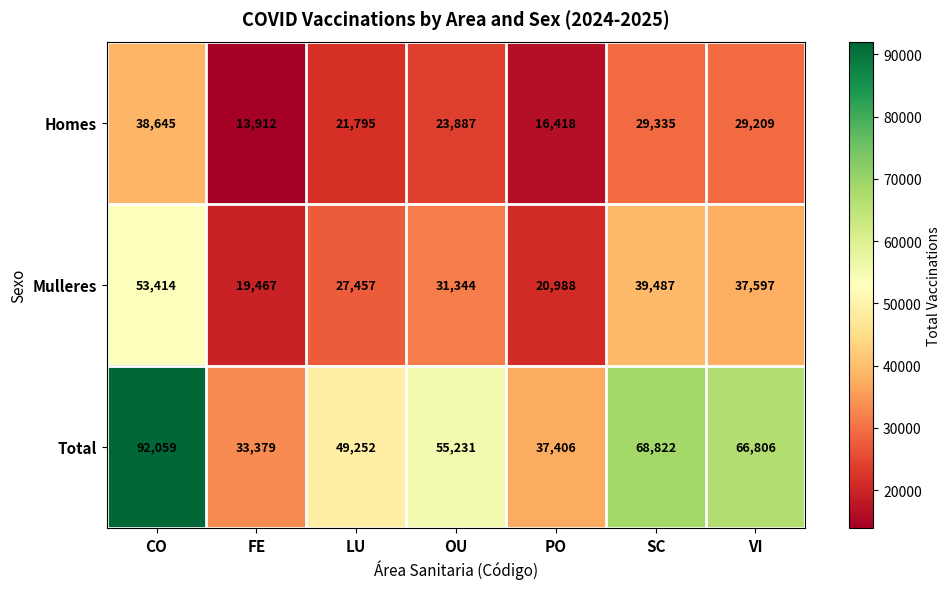

Which series has the widest spread of values?

Total